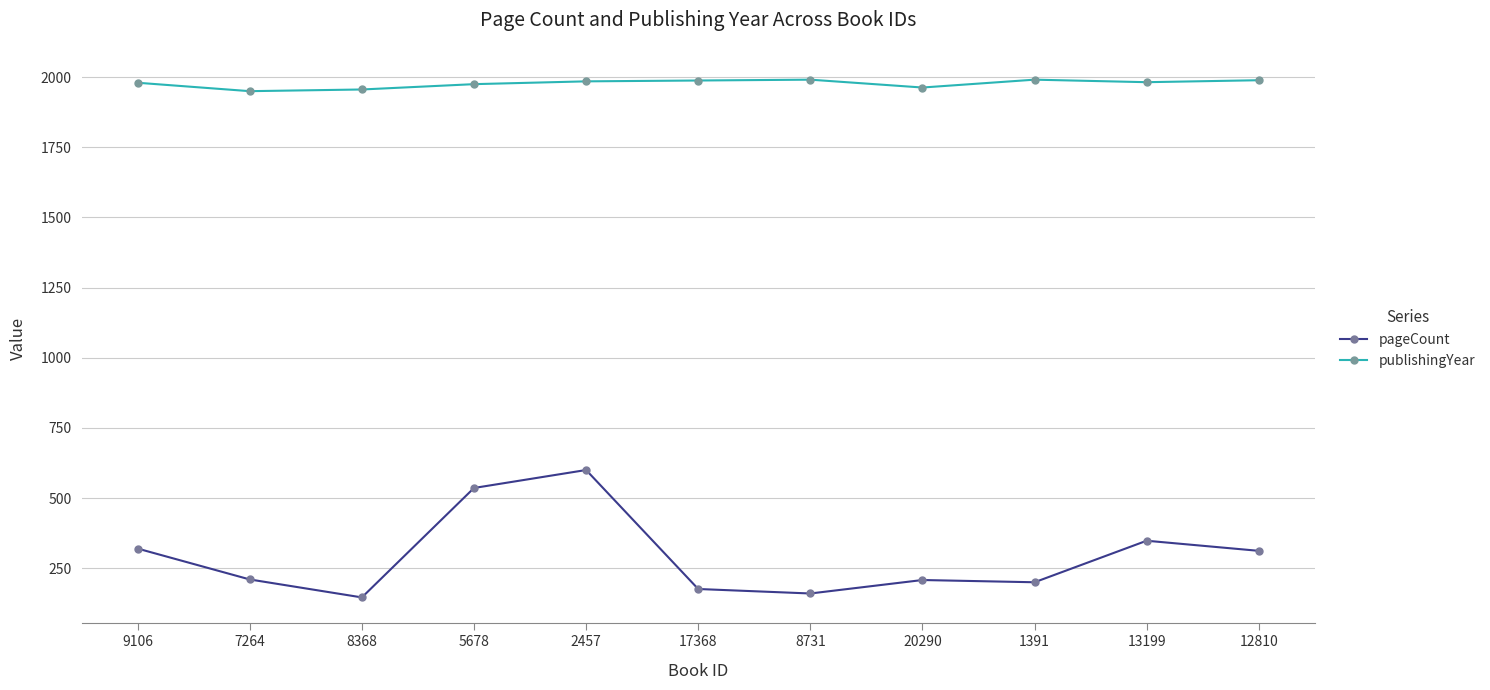

What is the approximate value of pageCount at 17368, to the nearest 5?

175